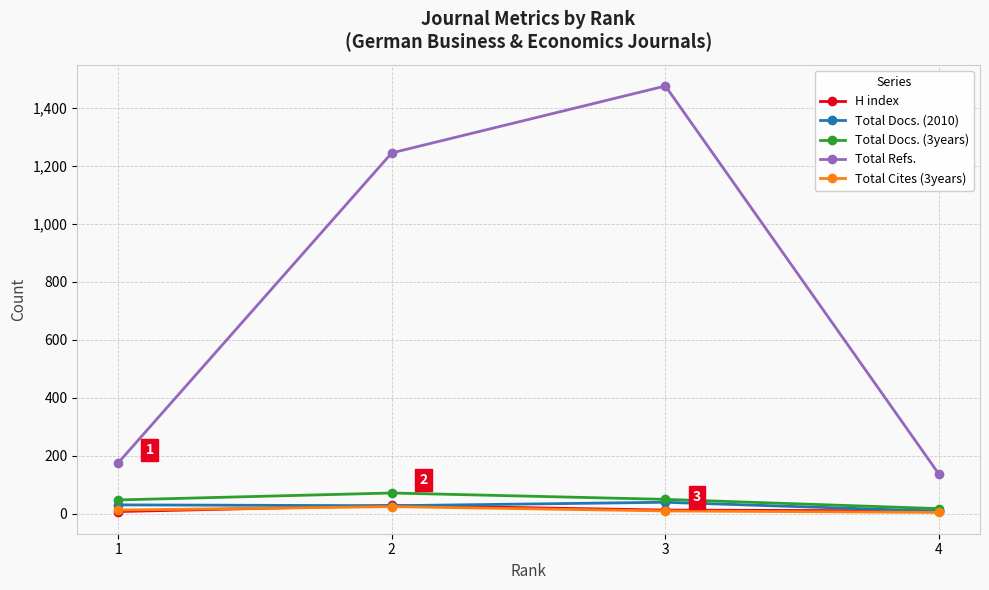

What are all the series names shown in the legend?

H index, Total Docs. (2010), Total Docs. (3years), Total Refs., Total Cites (3years)